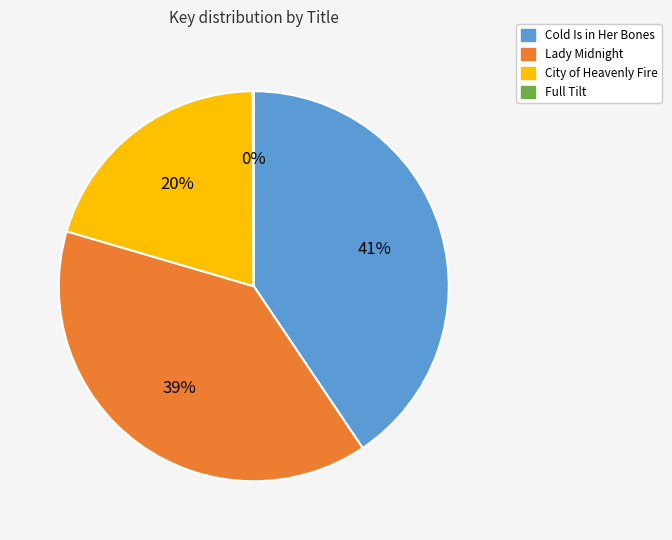

Is it true that Lady Midnight is 48% of the pie?

False